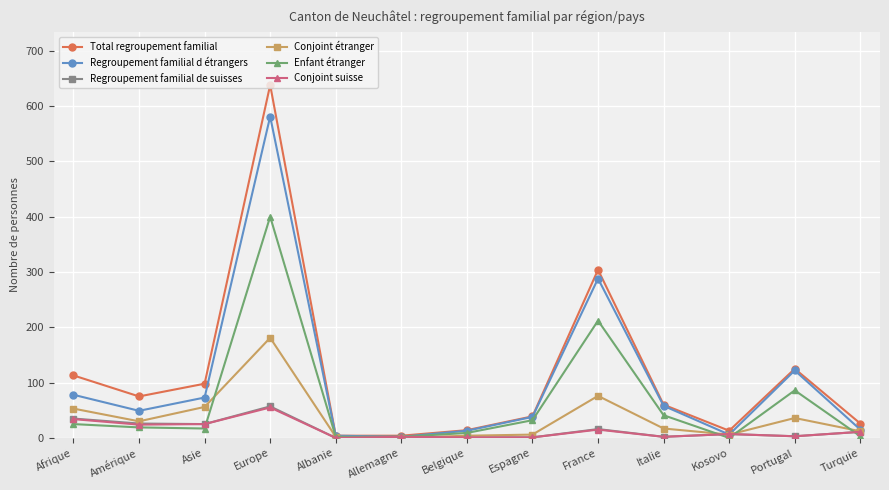

How many values in the Regroupement familial d étrangers series are below 49?

6